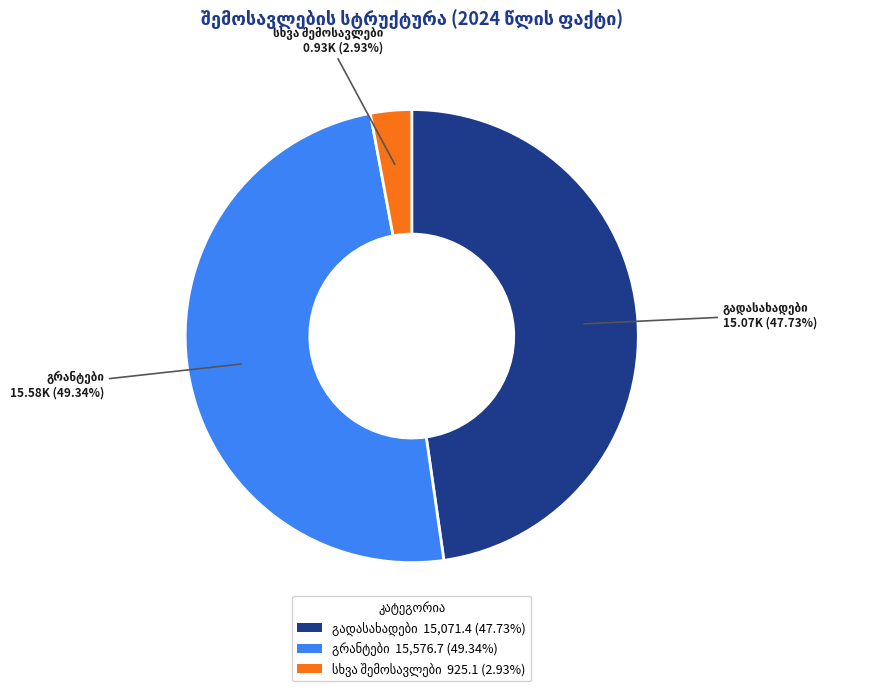

Is there any slice that represents more than half of the pie?

No